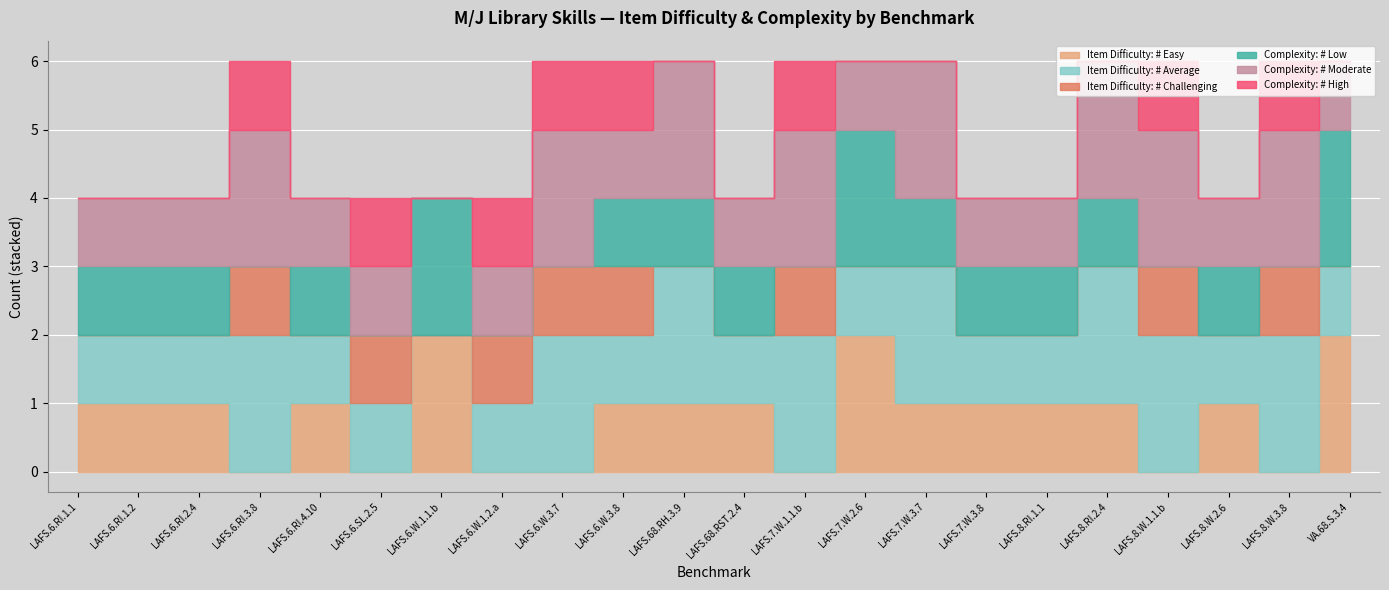

What position from the left is LAFS.6.RI.4.10?

5